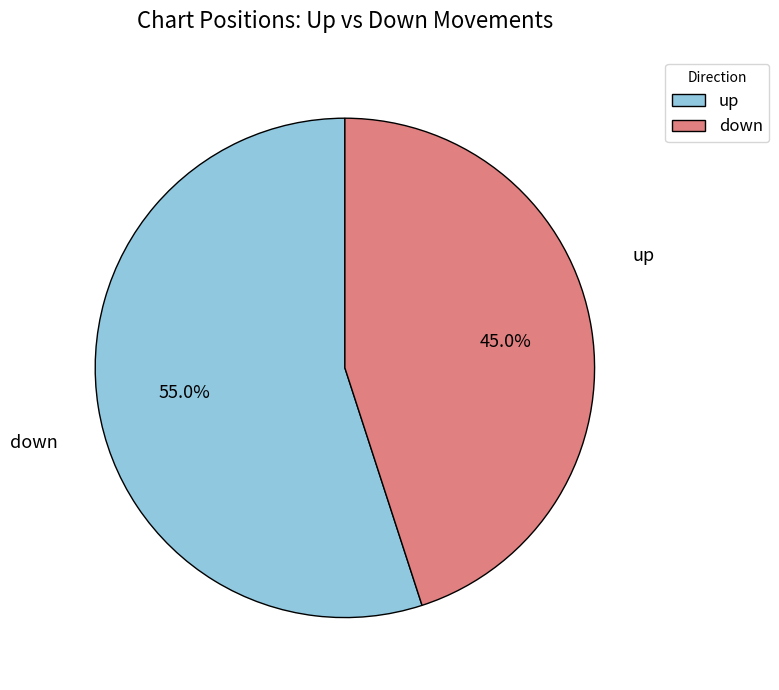

What is the ratio of the value at up to the value at down?

1.2